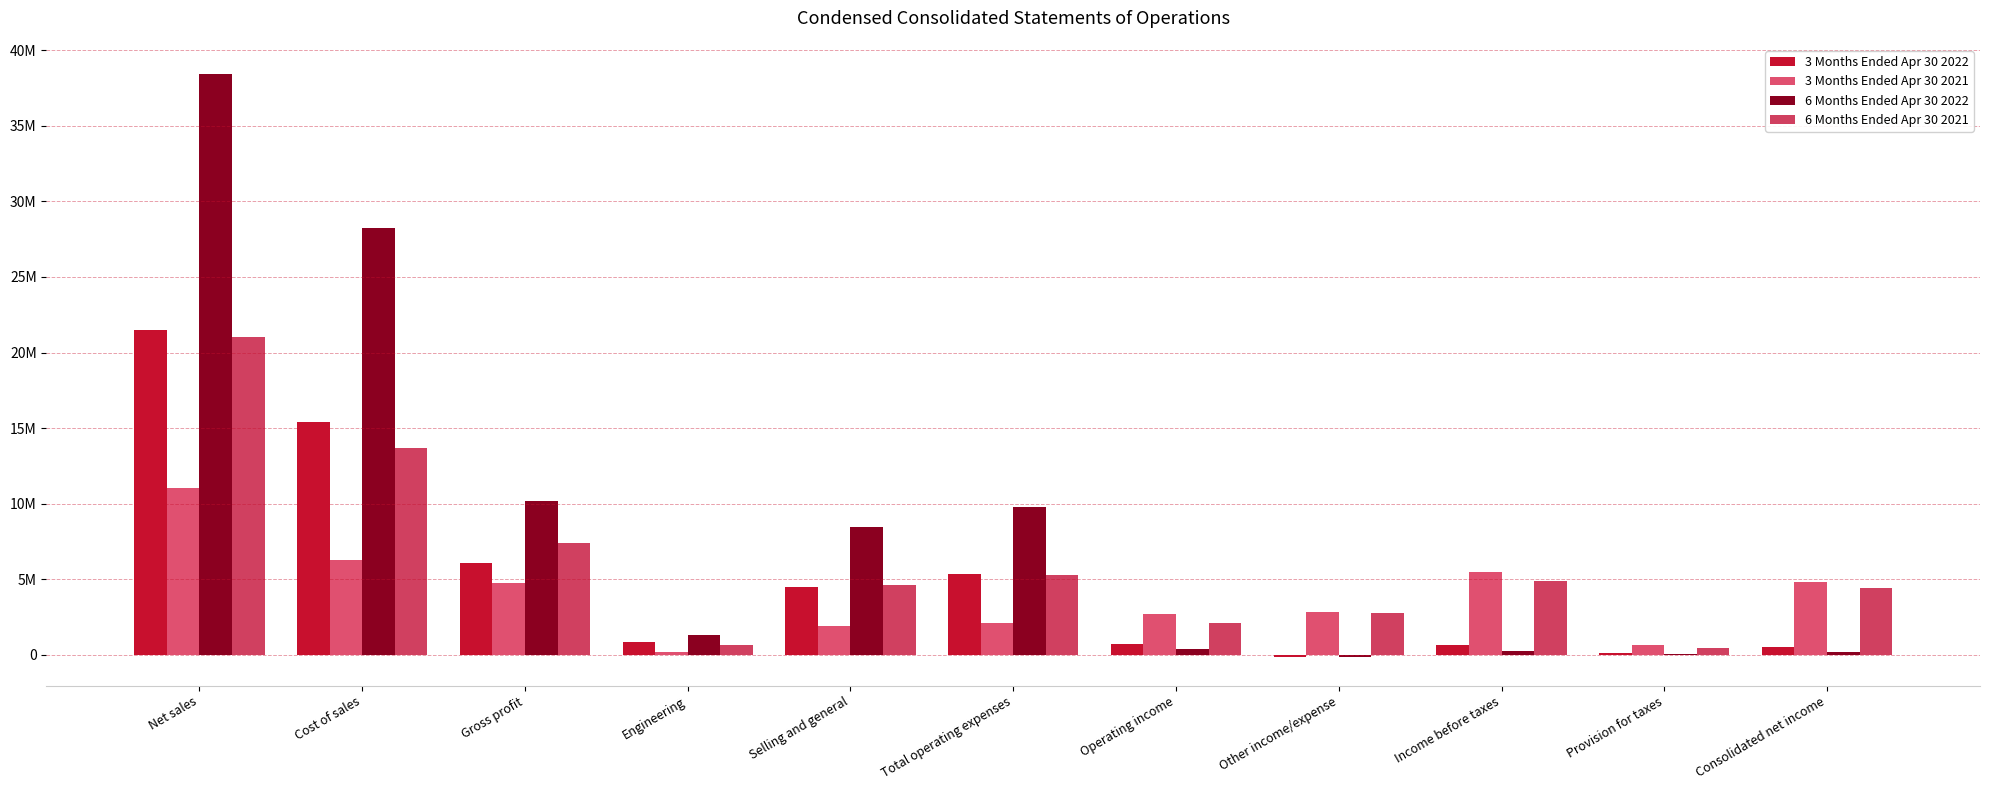

Are the bars grouped side by side (vs. stacked)?

Yes